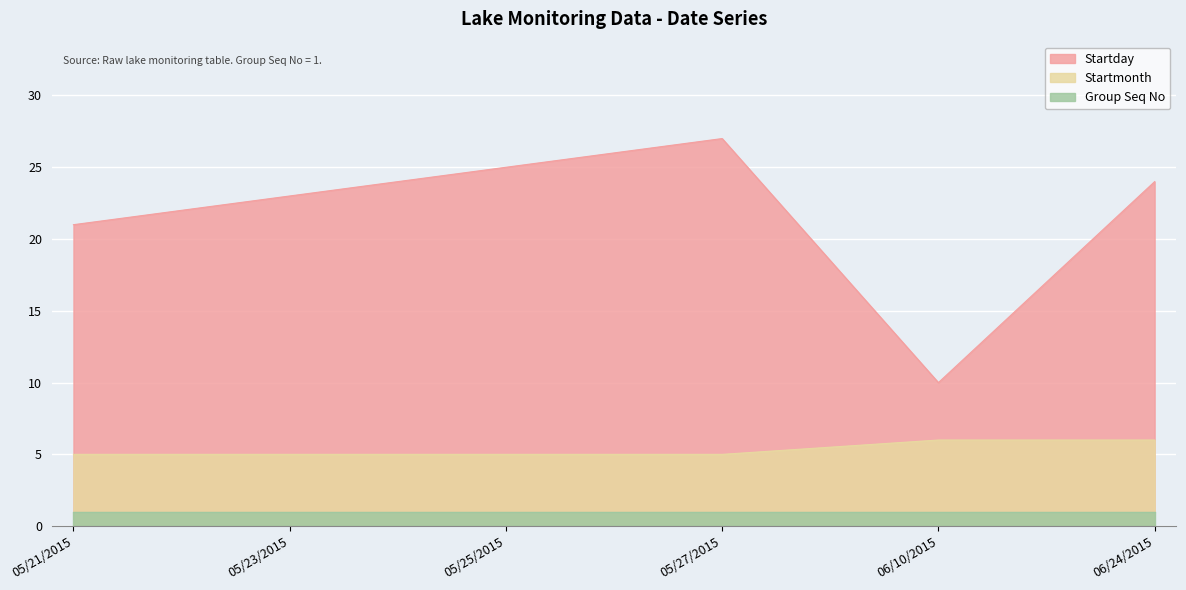

The value of Startmonth at 06/24/2015 is 6. True or false?

True